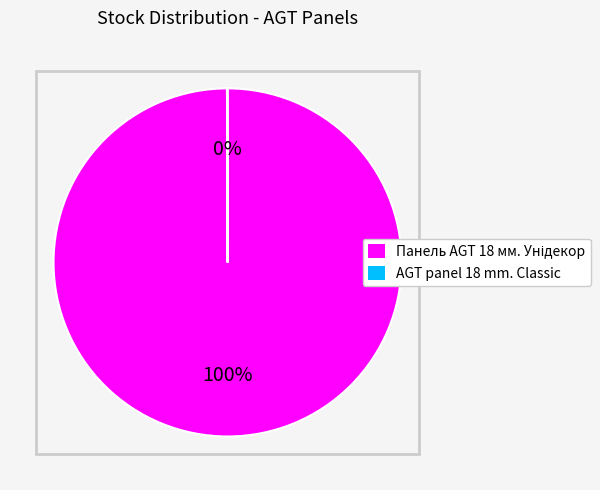

To the nearest percent, what is the difference between the largest and smallest slice percentages?

100%